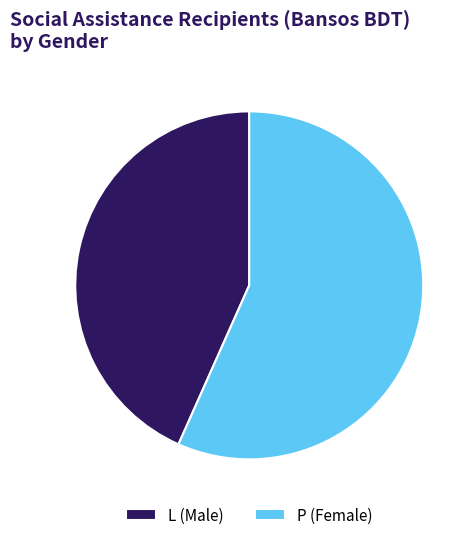

Does any single category account for the majority?

Yes